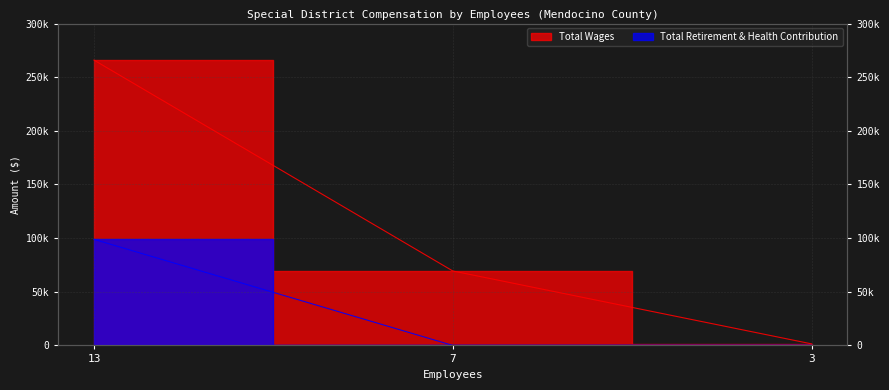

How many lines are shown in the chart?

2